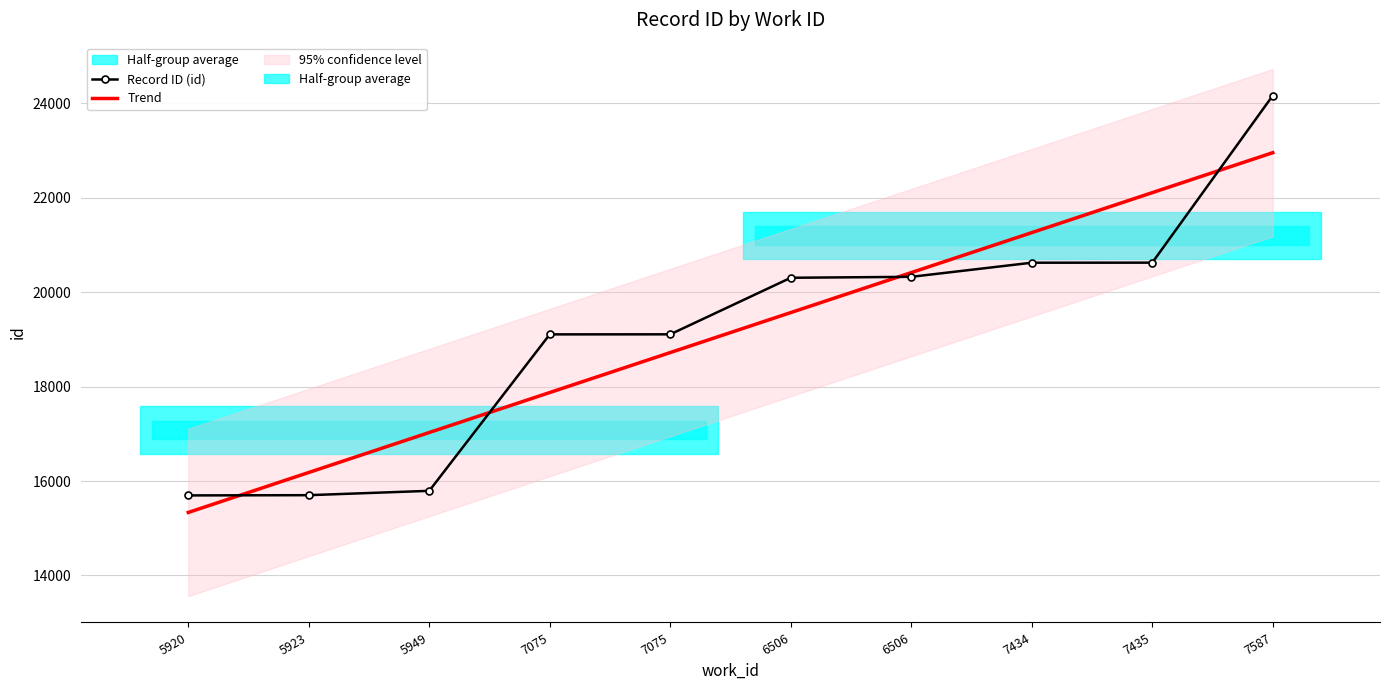

What is the label of the 5th point from the left?

7075